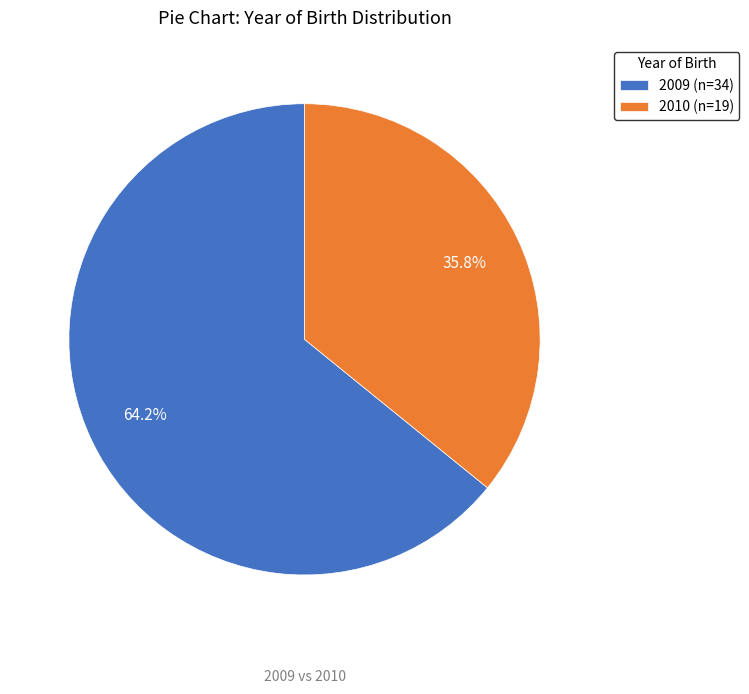

True or false: 2009 accounts for 77% of the total.

False